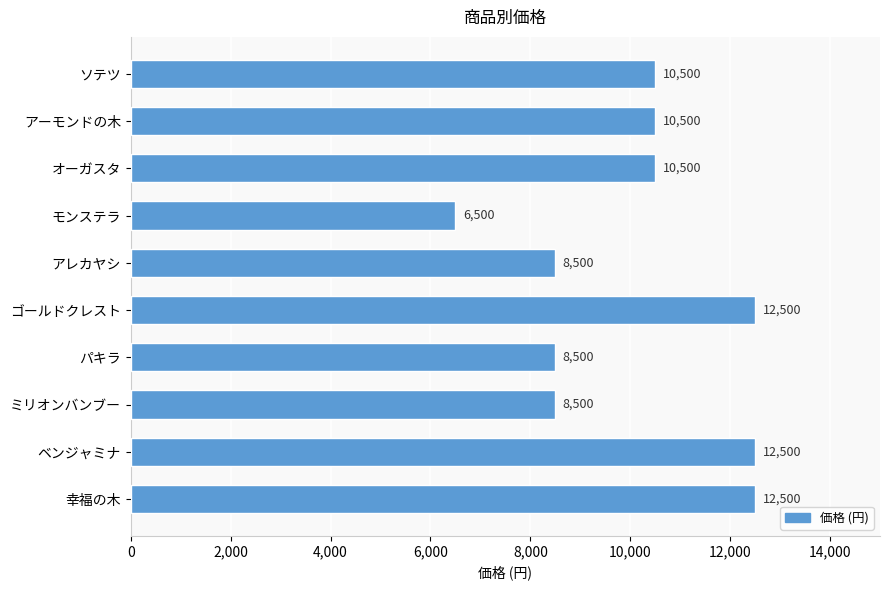

What is the difference between the maximum and minimum values?

6000